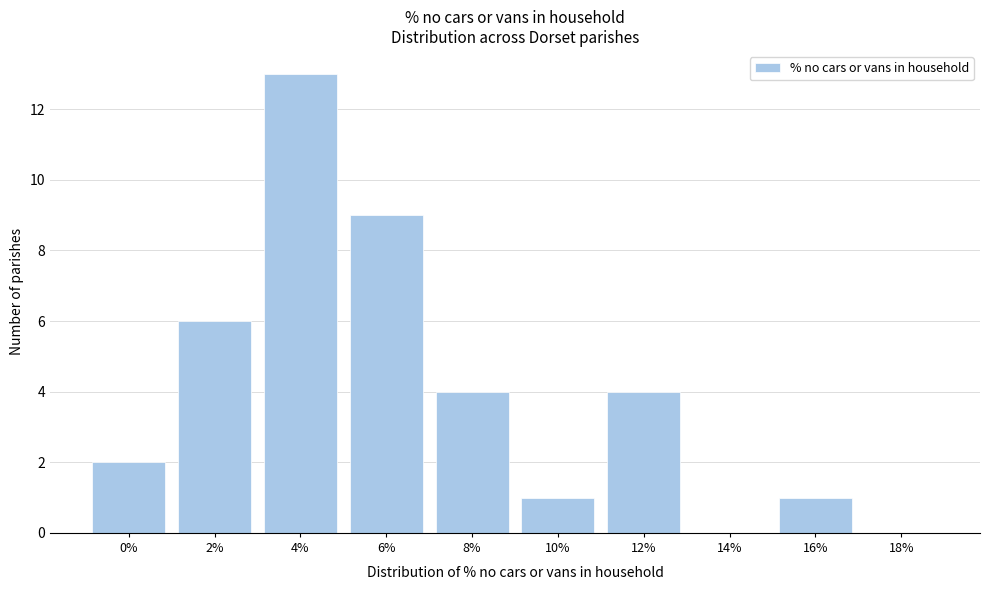

Reading left to right, transcribe all the data shown in this chart.

0%=2	2%=6	4%=13	6%=9	8%=4	10%=1	12%=4	14%=0	16%=1	18%=0